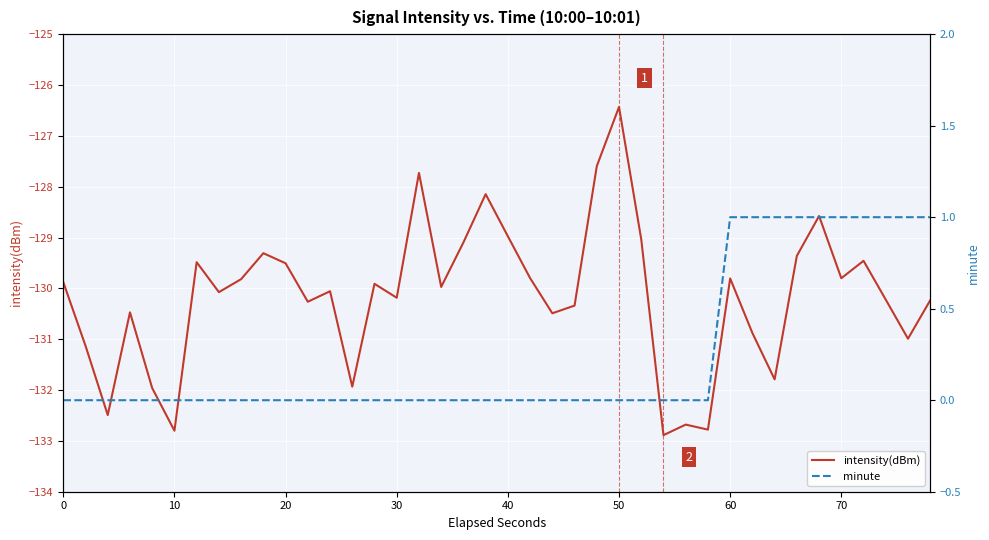

What are all the series names shown in the legend?

intensity(dBm), minute